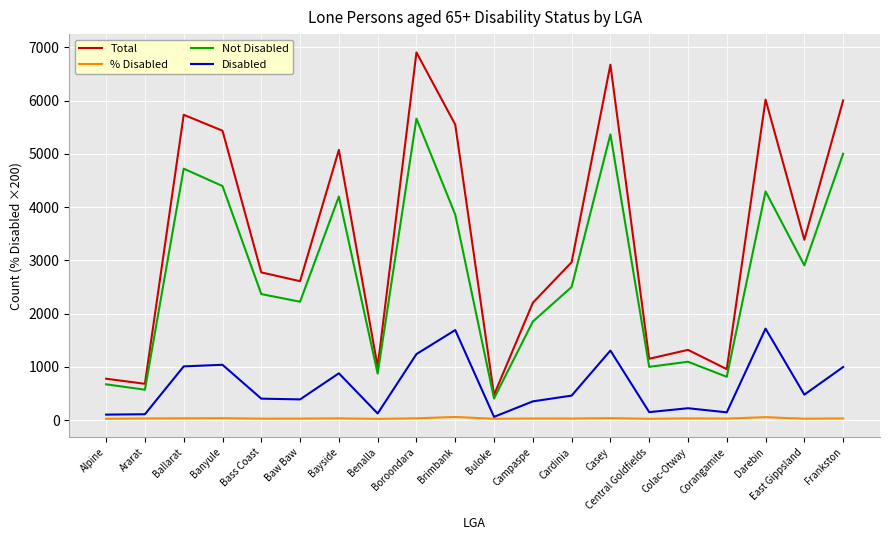

Which series has the largest total across all categories?

Total